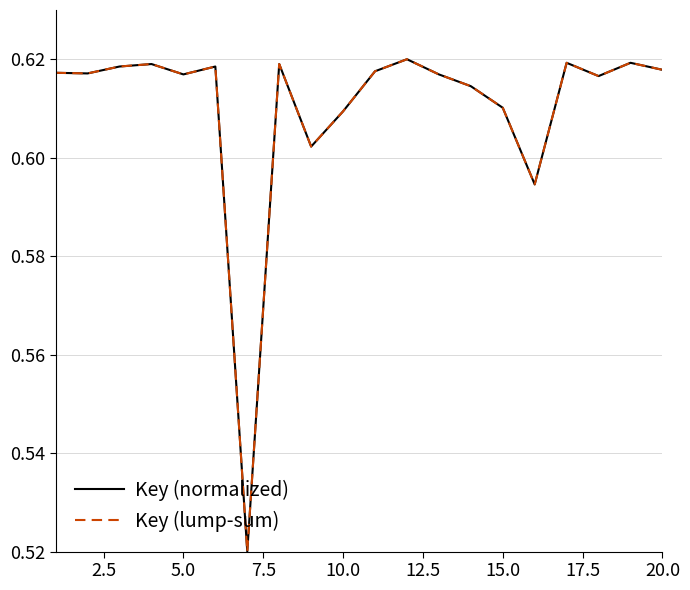

True or false: Key (normalized) and Key (lump-sum) cross at least once.

False